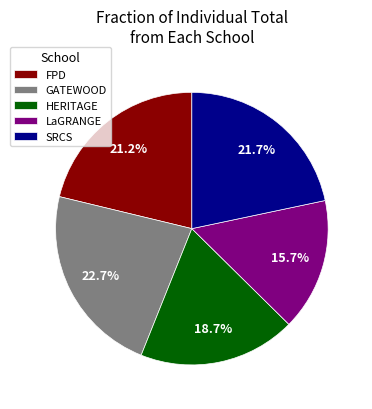

To the nearest percent, what is the difference between the GATEWOOD and LaGRANGE slice percentages?

7%